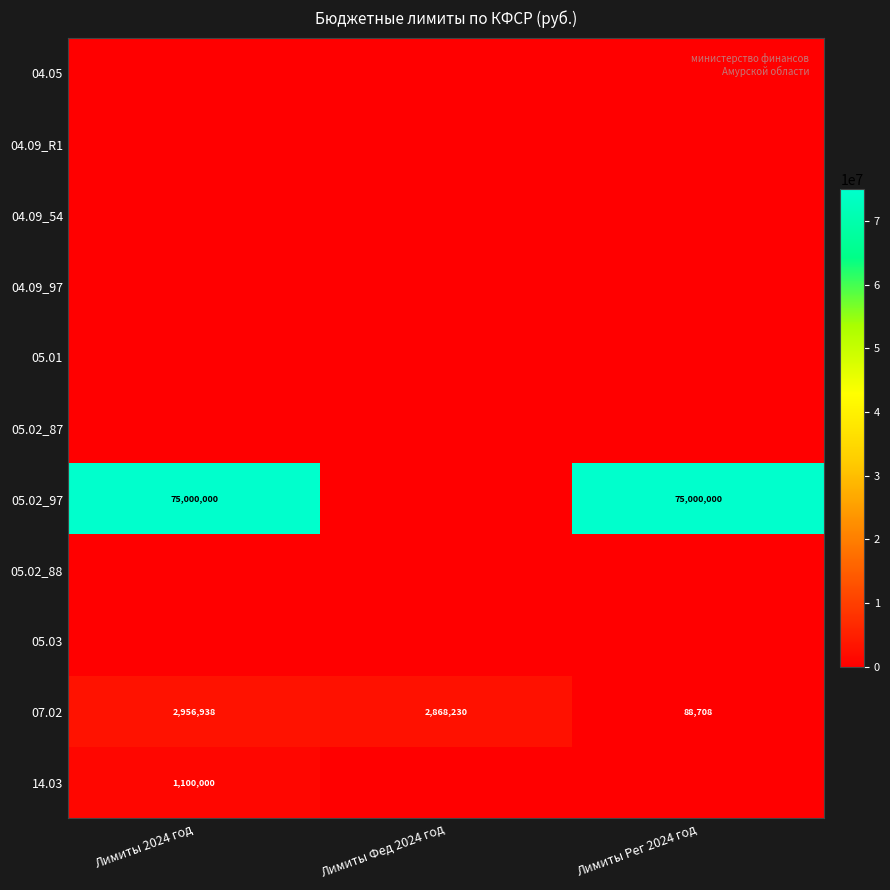

What is the greatest value displayed?

75000000.0